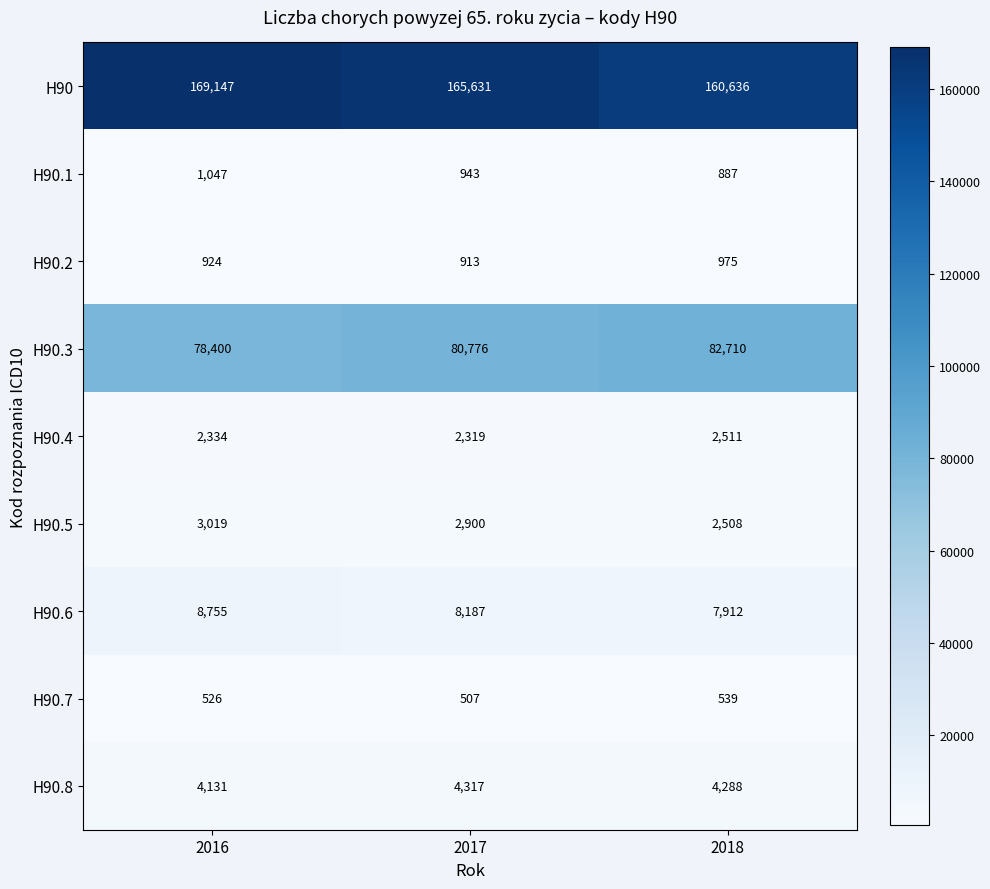

Rank the series at 2018 from lowest to highest value.

H90.7, H90.1, H90.2, H90.5, H90.4, H90.8, H90.6, H90.3, H90